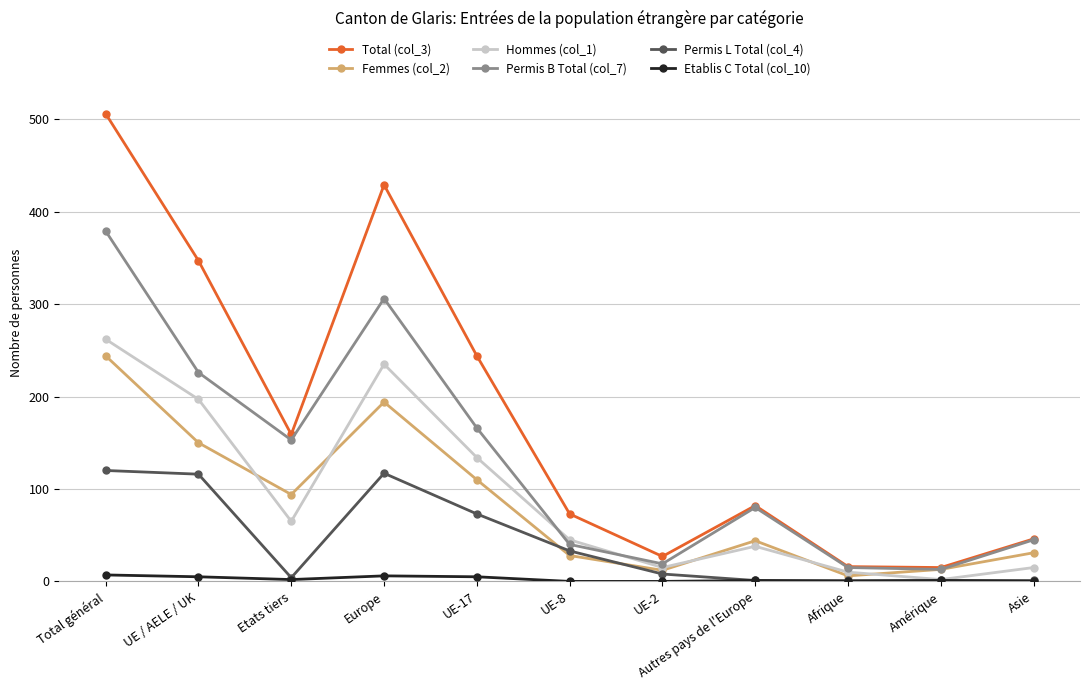

How many data points in Etablis C Total (col_10) are less than 1?

4